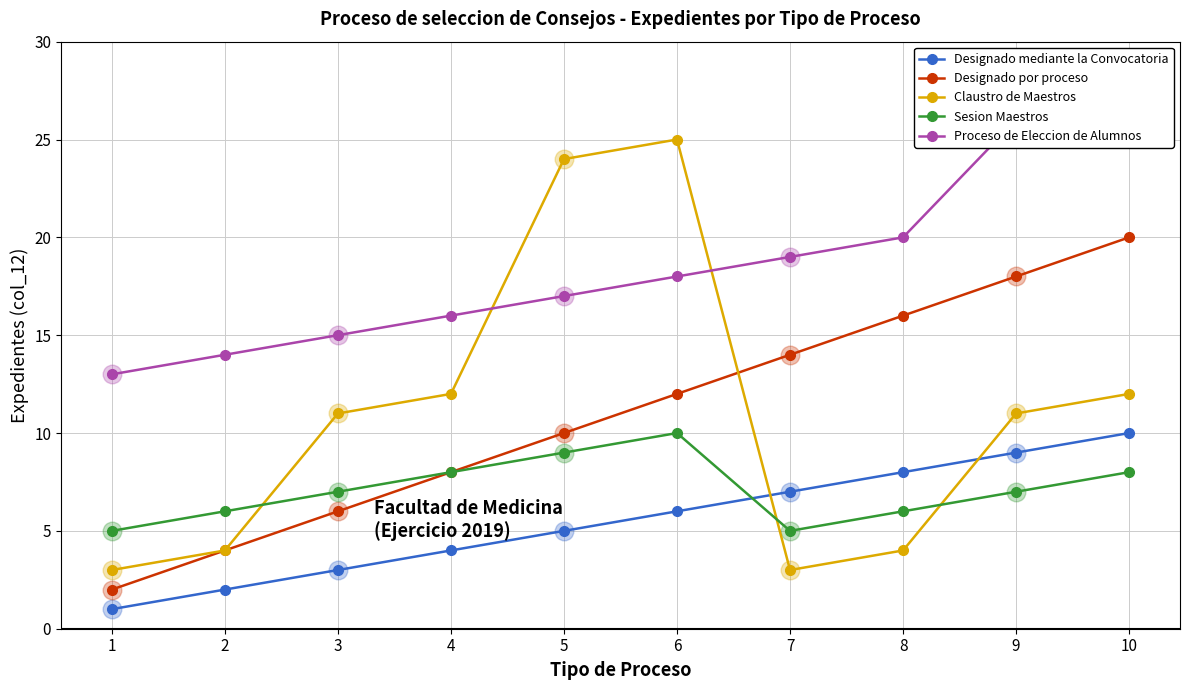

At which category is the sum across all series the highest?

10